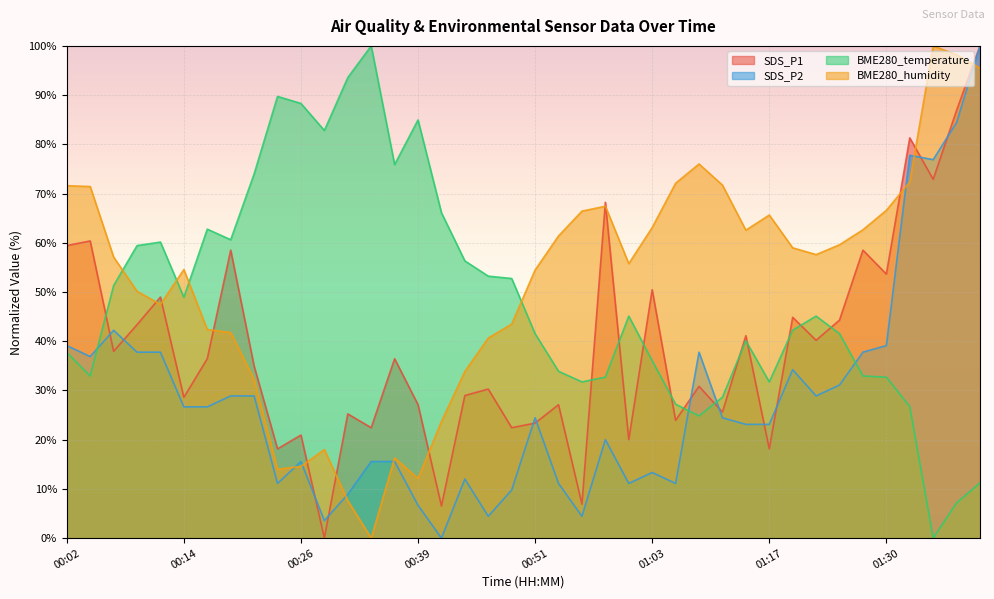

What is the label of the 35th point from the left?

01:27